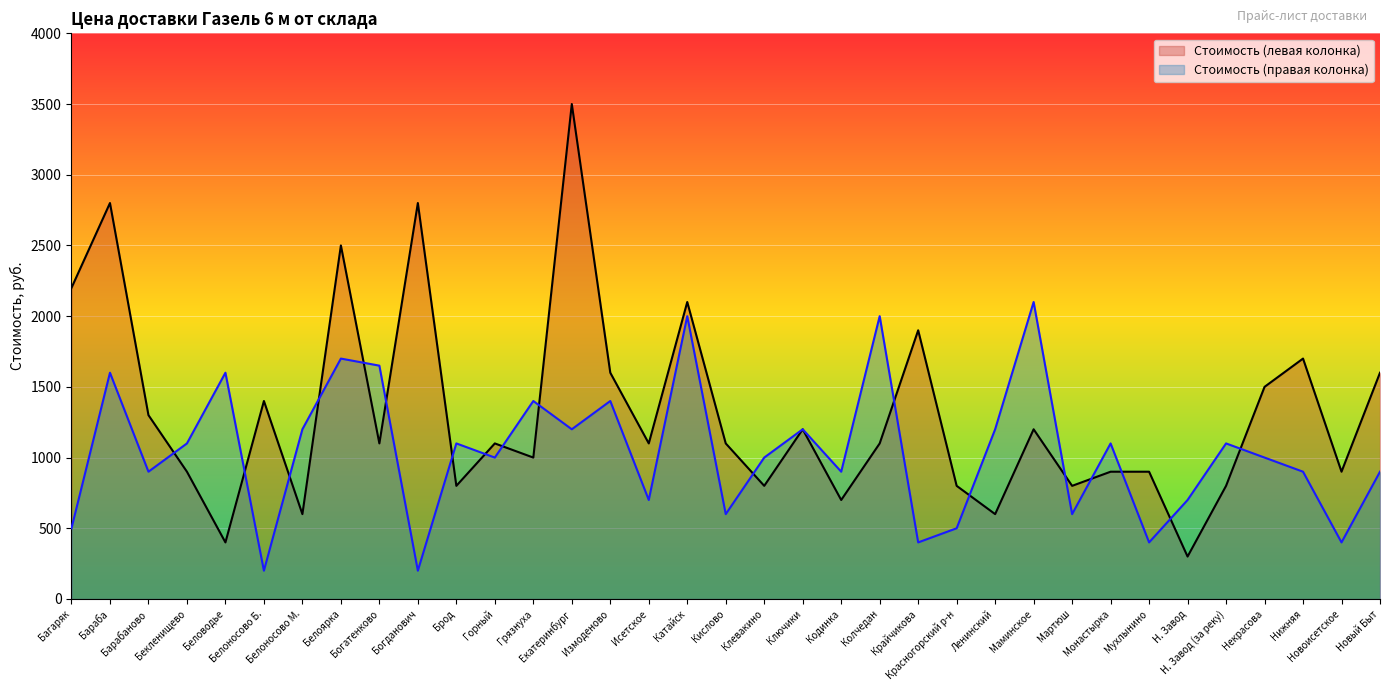

The Стоимость (левая колонка) series shows 700 at Кодинка. True or false?

True